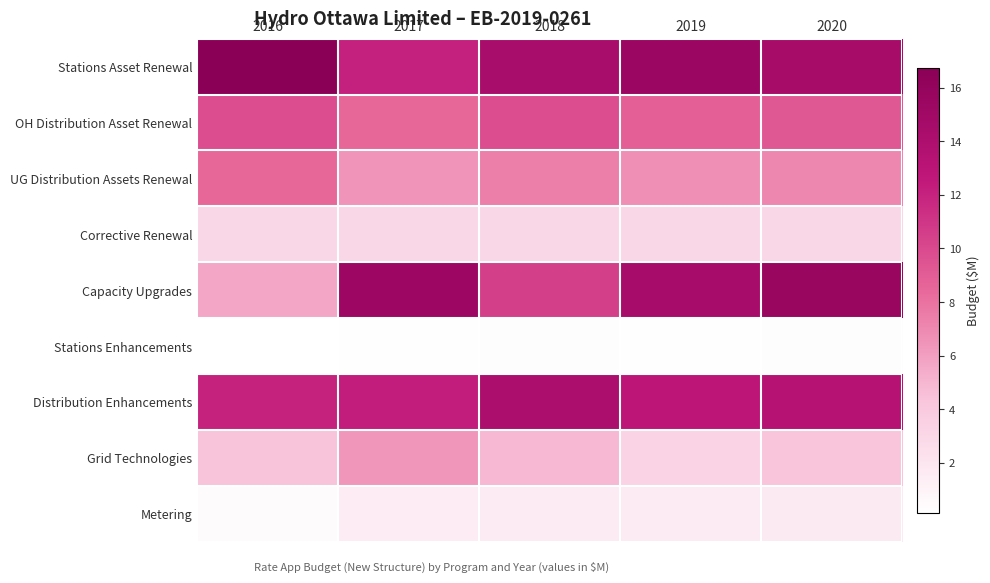

Which series has the largest total across all categories?

Stations Asset Renewal